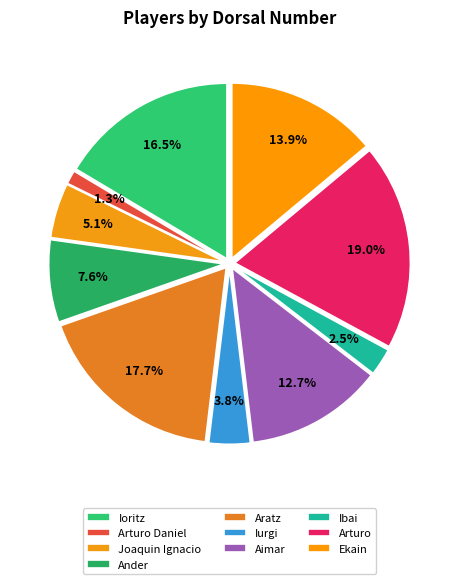

To the nearest percent, what is the difference between the largest and smallest slice percentages?

18%